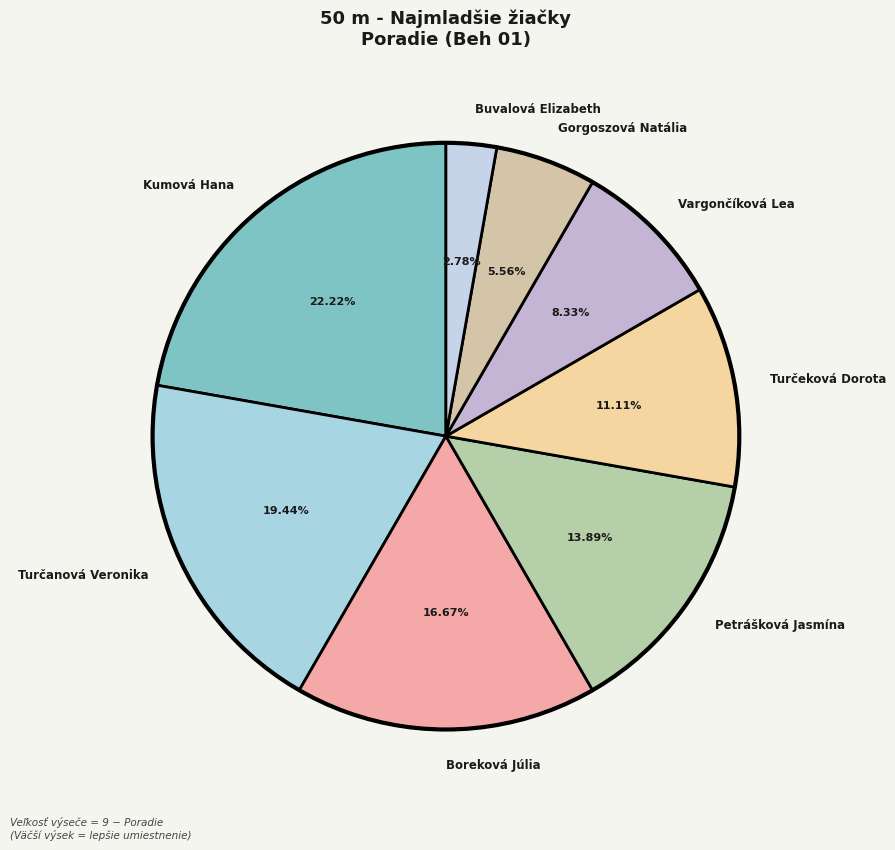

Is Turčanová Veronika the majority of the pie?

No